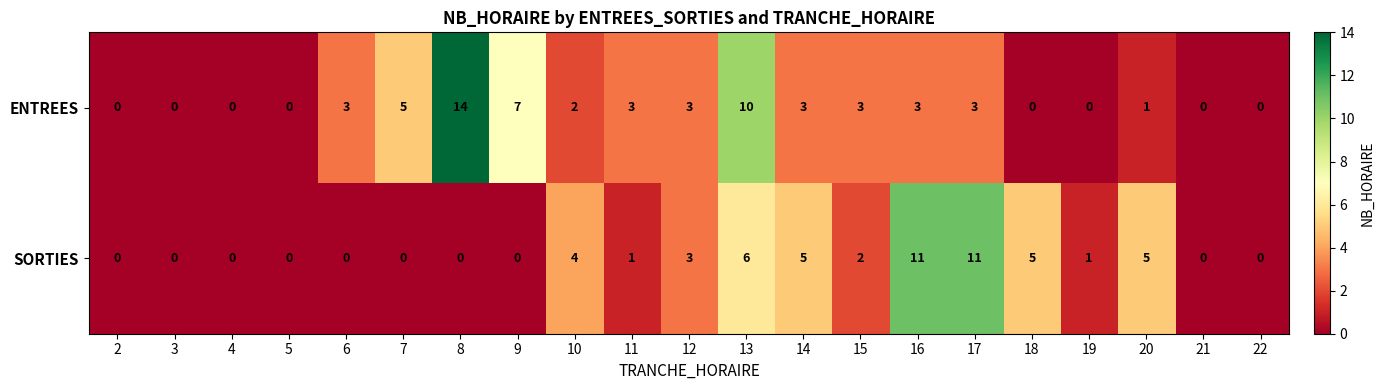

Where does the SORTIES series first go above 1?

10